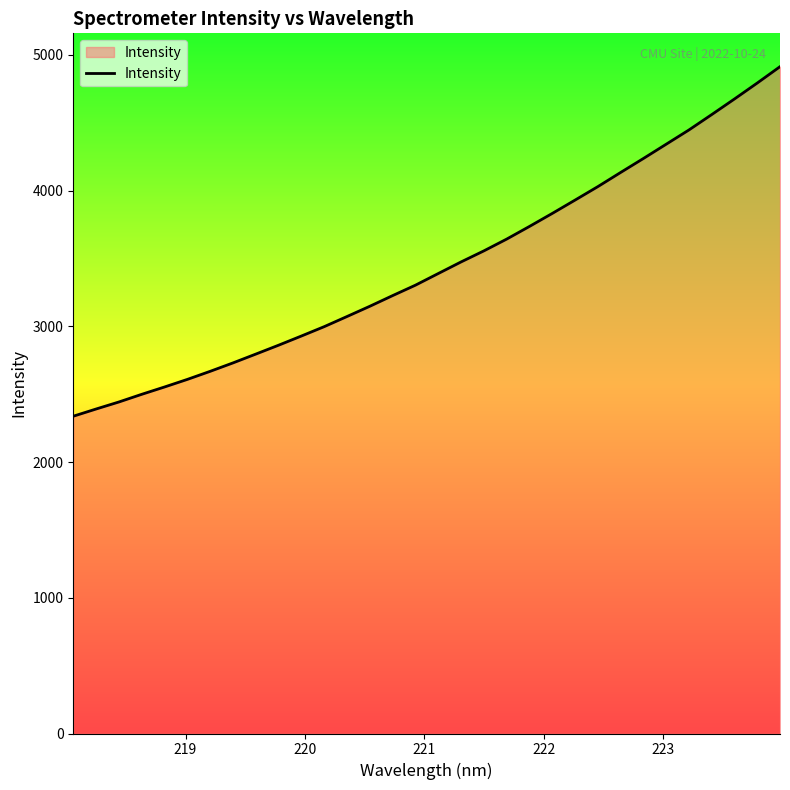

How many values are below 3388?

16